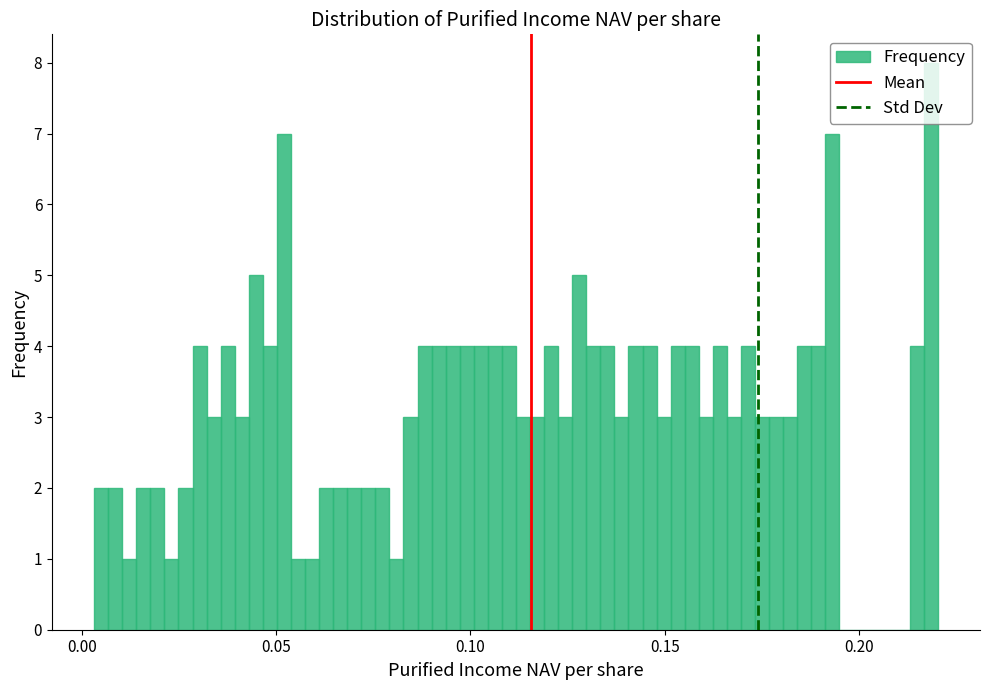

Around what value on the x-axis is the tallest bar? Give the approximate position of its centre, as read against the axis.

0.220